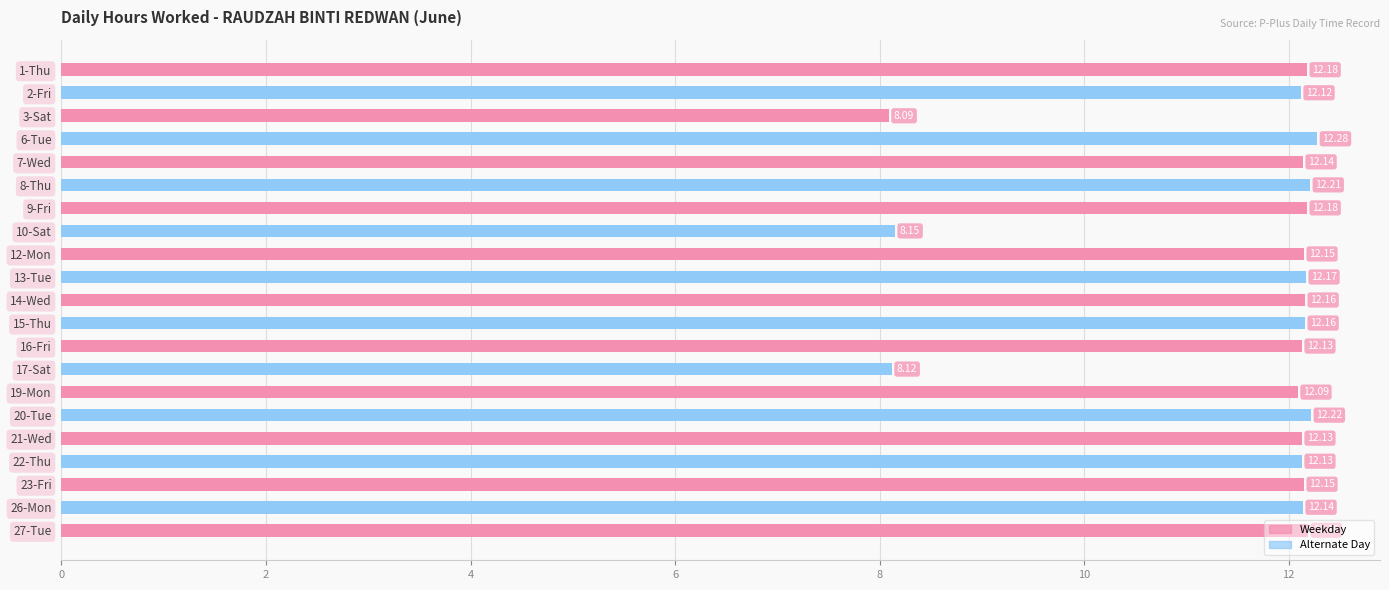

What is the sum of all values?

243.3